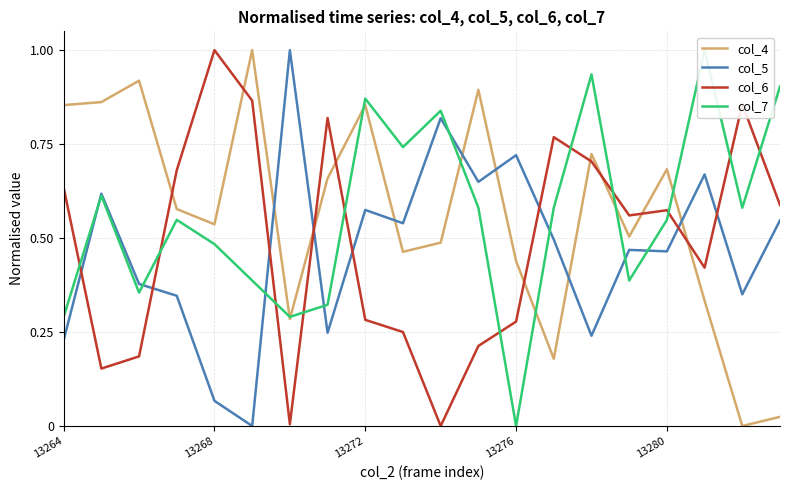

The value of col_5 at 14 is 0.2. True or false?

True